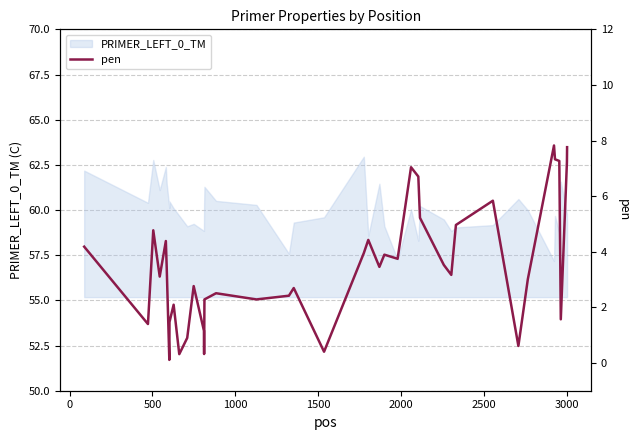

What is the lowest value of the PRIMER_LEFT_0_TM series?

57.2